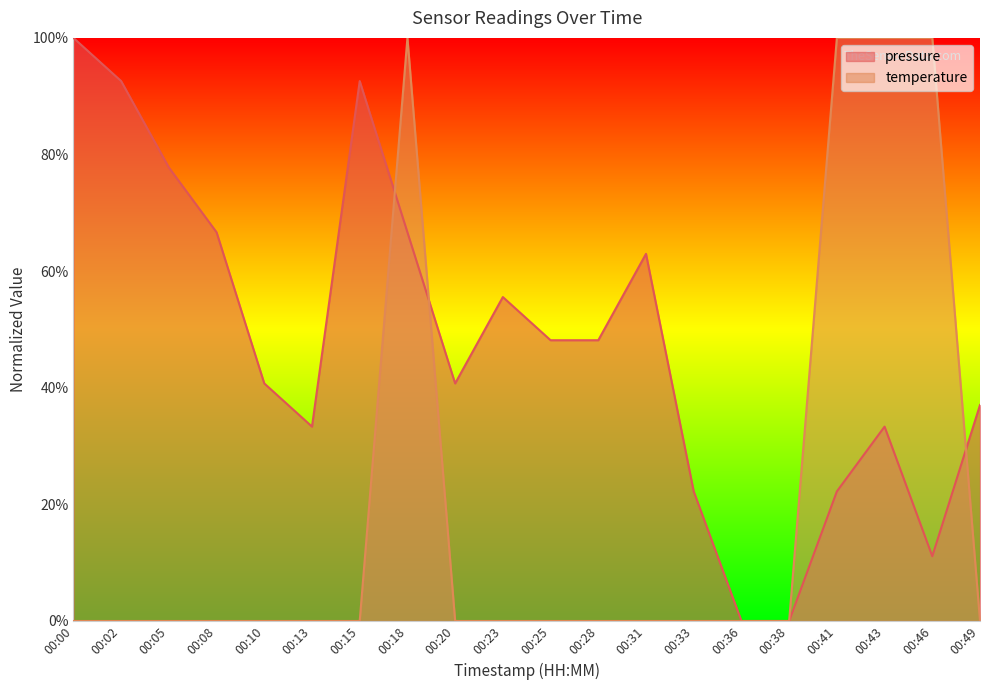

How many lines are shown in the chart?

2